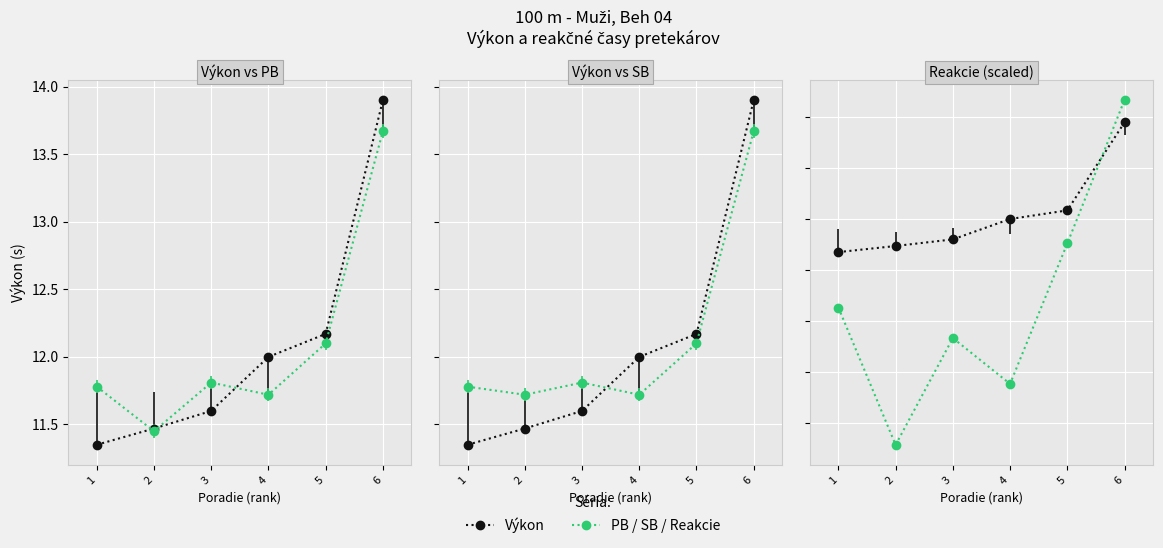

True or false: SB has a value of 11.7 at 2.

True